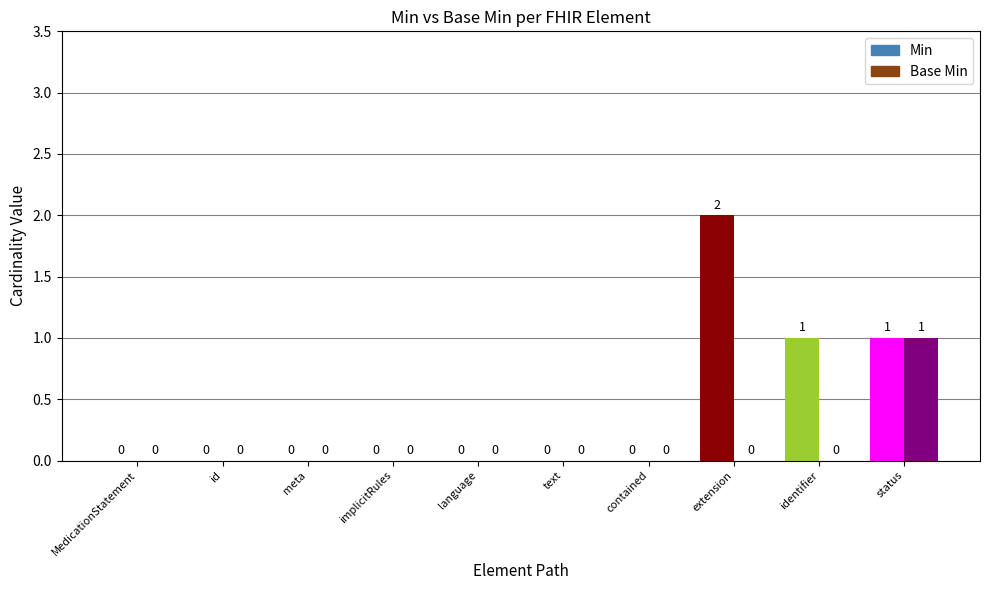

Between MedicationStatement.language and MedicationStatement.identifier, which series saw the biggest shift?

Min